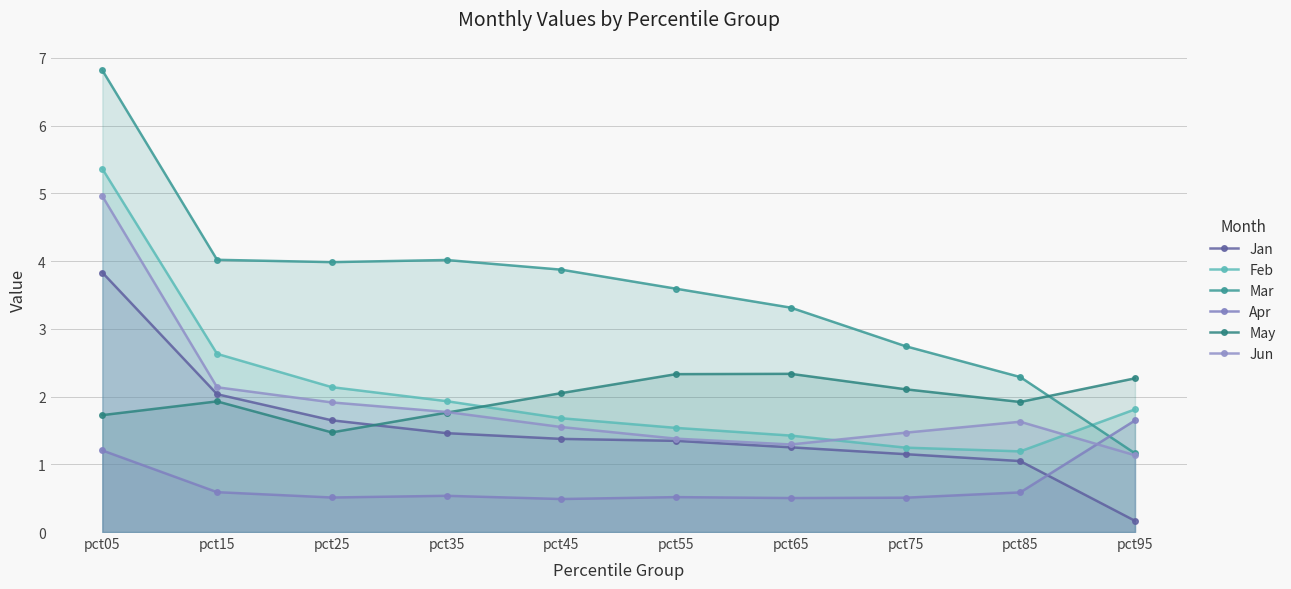

At how many categories does at least one series exceed 2?

10